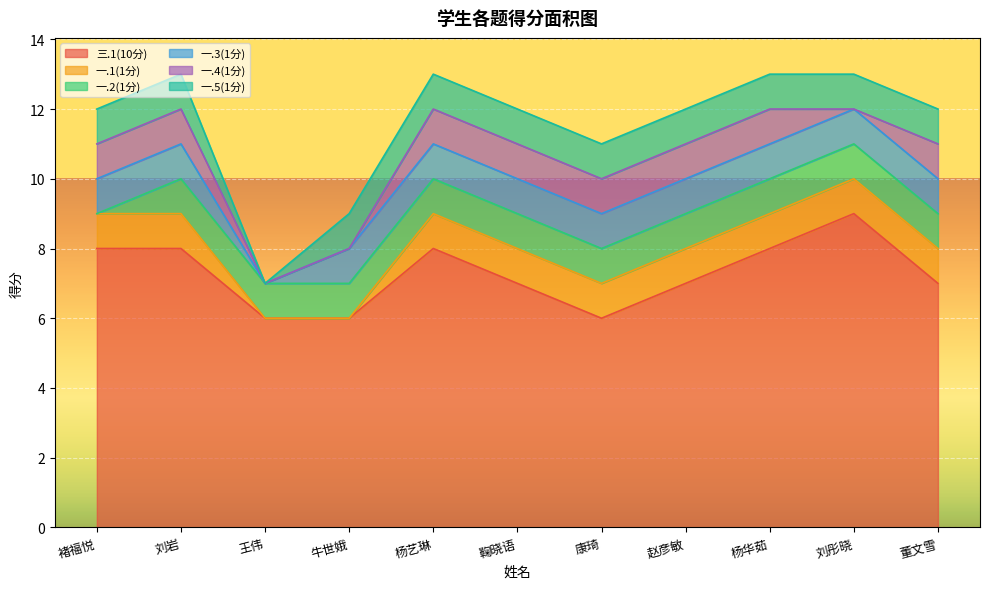

Where is 一.2(1分) nearest to the value 0?

褚福悦